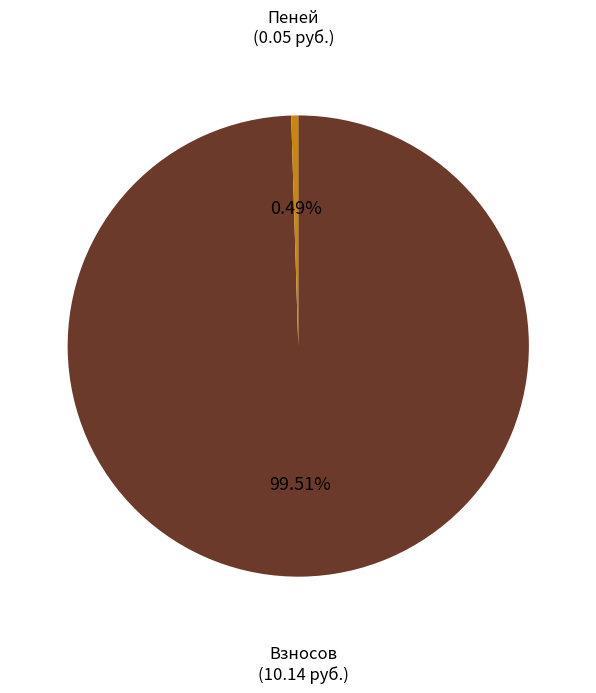

Rank the categories by value from highest to lowest.

Взносов, Пеней